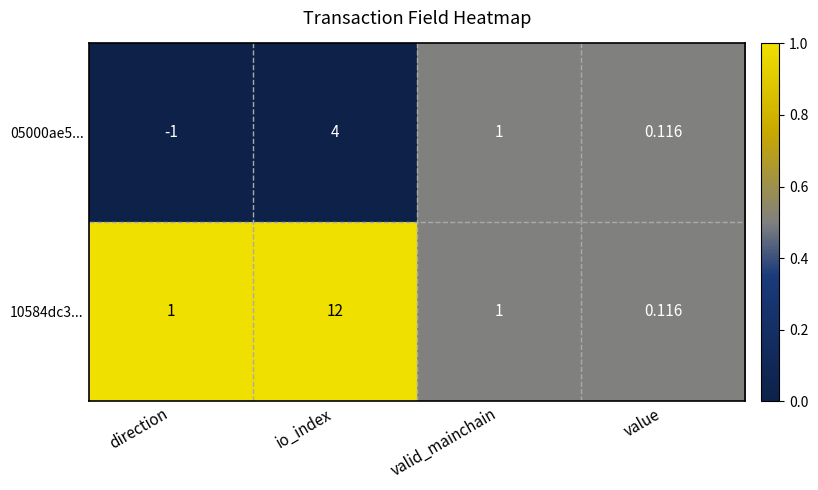

At which label does 05000ae5... first exceed 1?

io_index